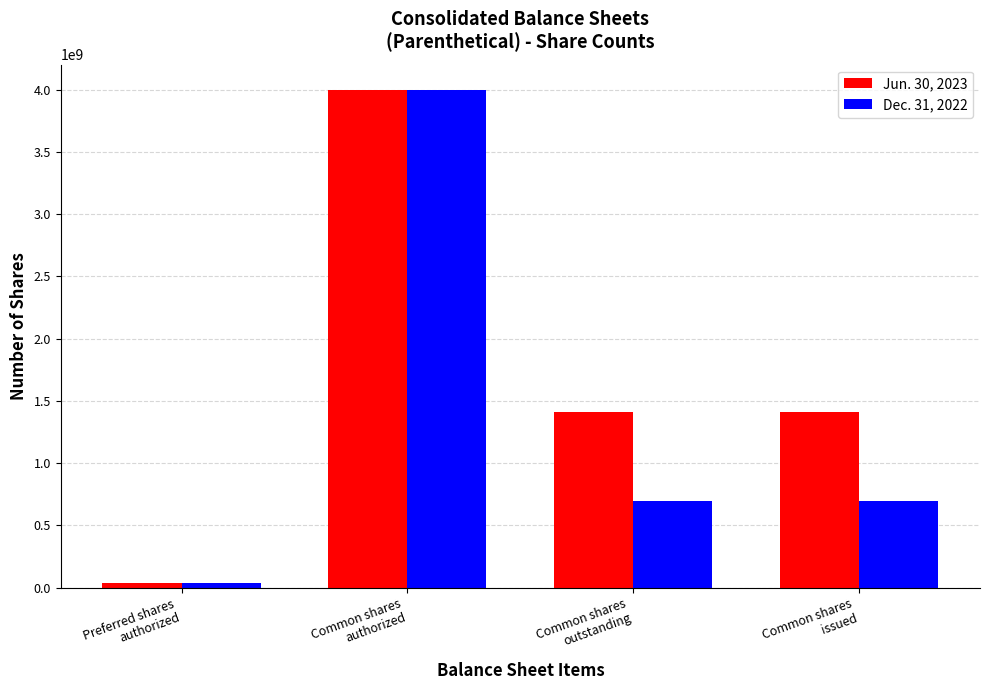

At how many categories does at least one series exceed 1331971457?

3